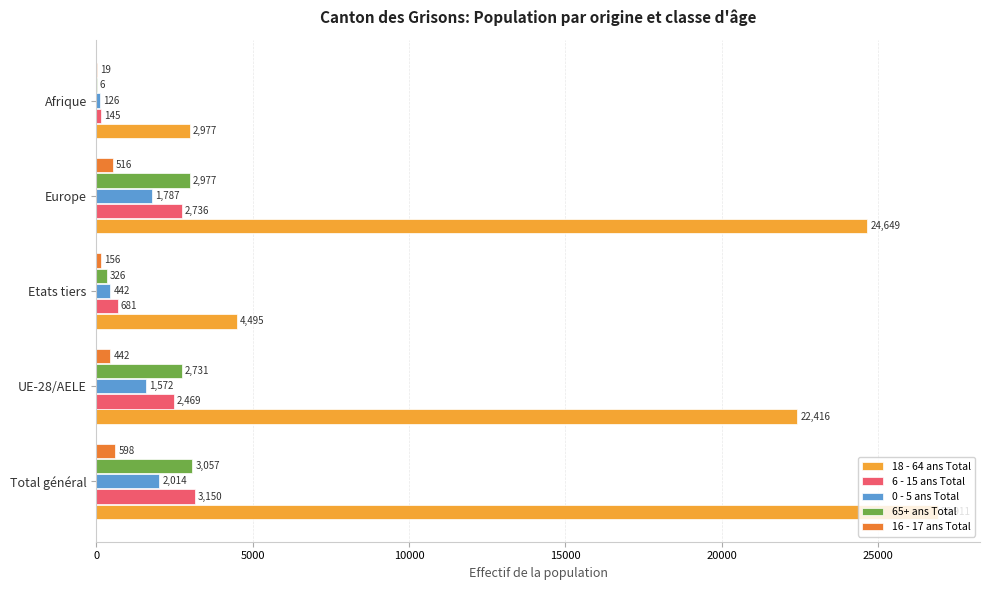

What is the sum of the 16 - 17 ans Total values at Europe and UE-28/AELE?

958